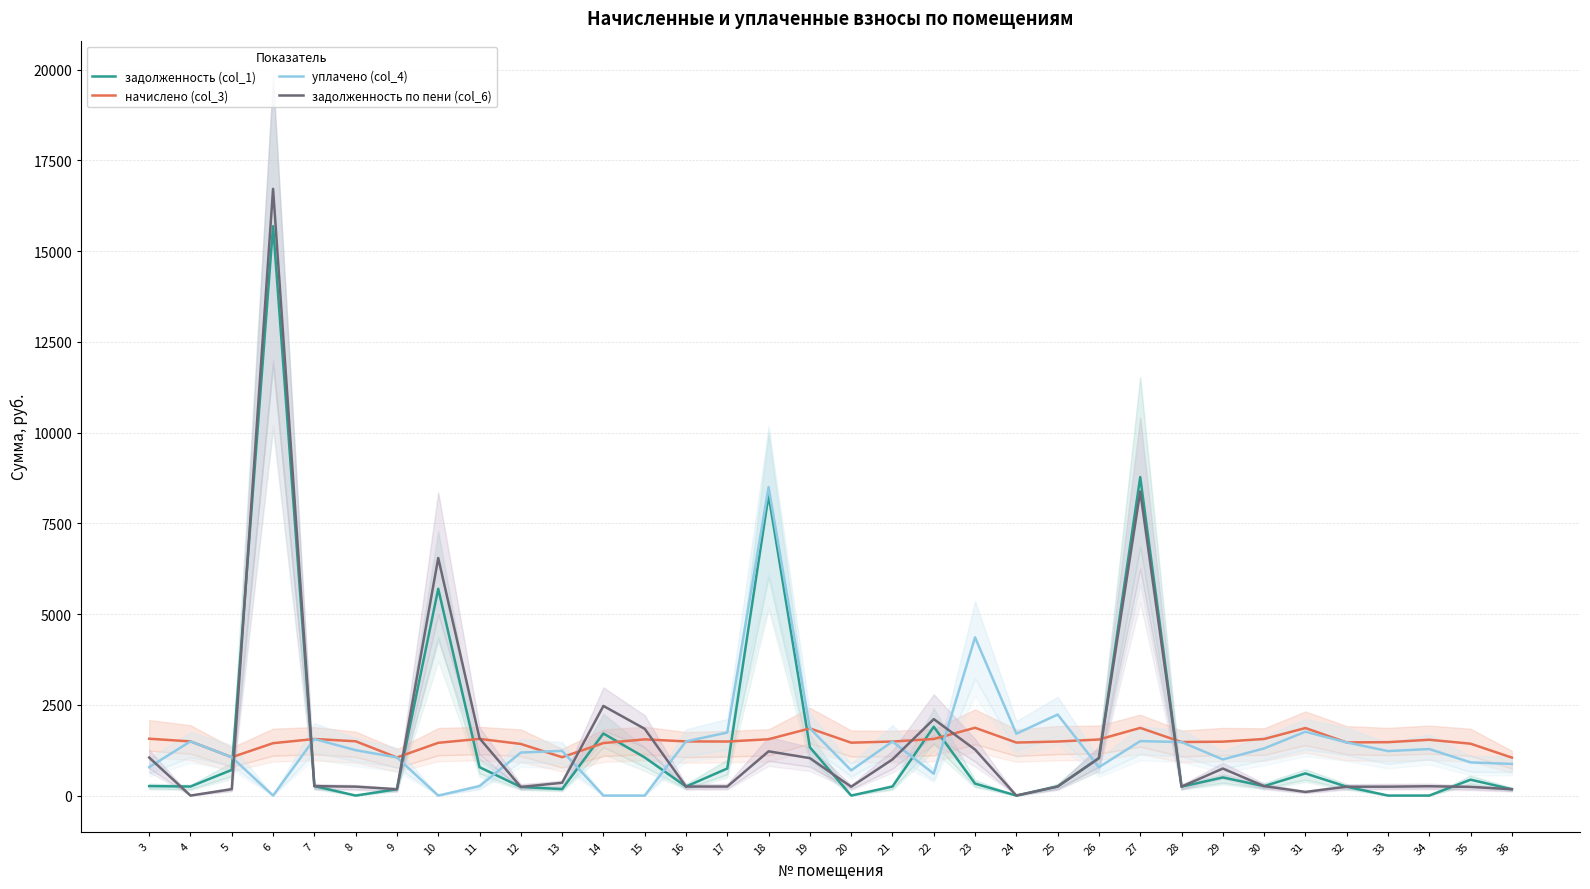

The value of уплачено (col_4) at 18 is 8497.1. True or false?

True